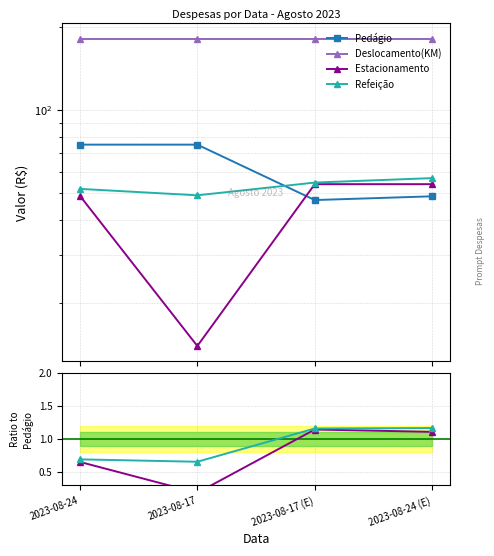

How many distinct data groups are displayed?

4